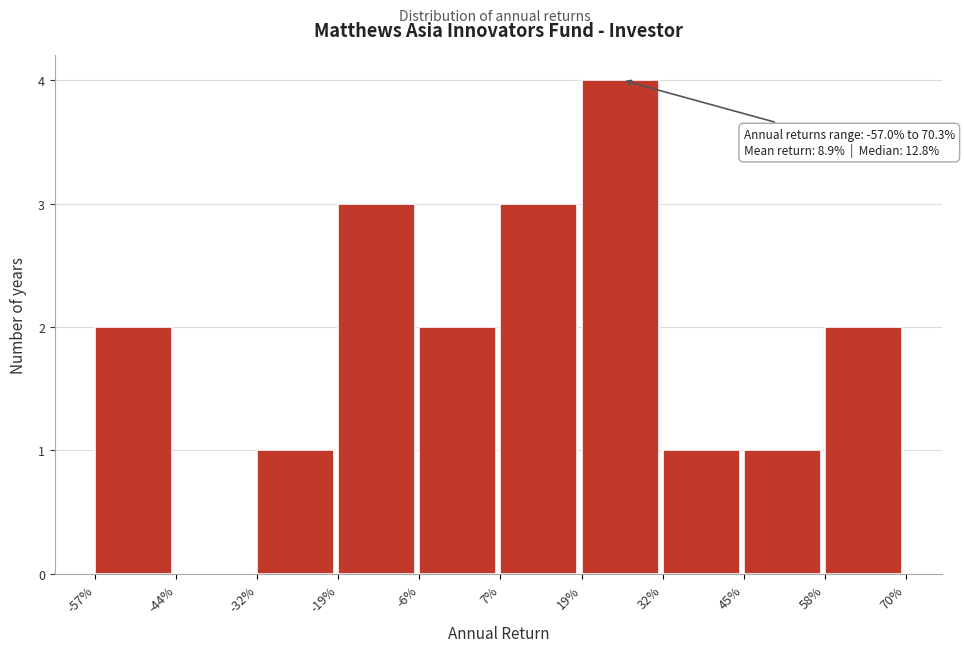

Reading right to left, list all the values displayed in this chart.

58%=2	45%=1	32%=1	19%=4	7%=3	-6%=2	-19%=3	-32%=1	-44%=0	-57%=2